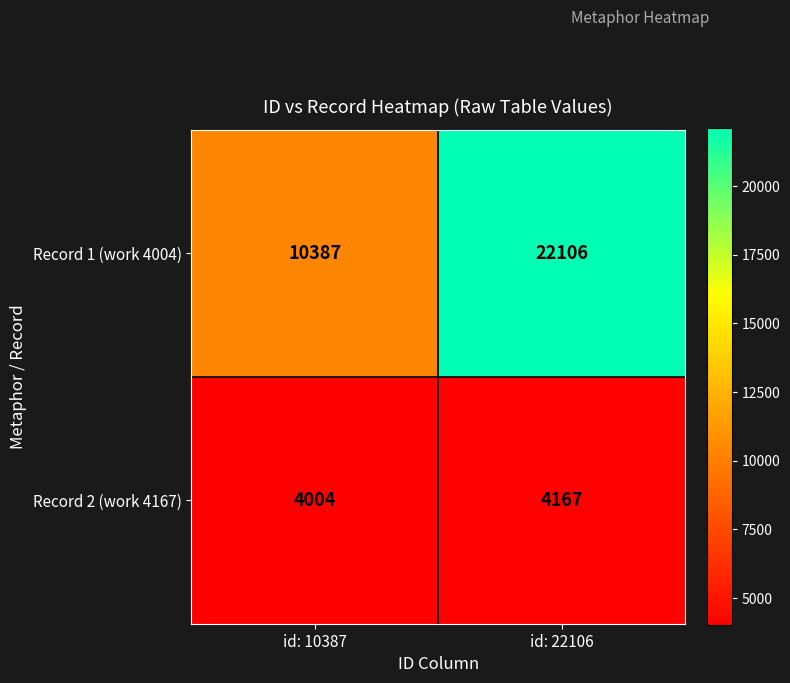

At how many categories does at least one series exceed 4692?

2